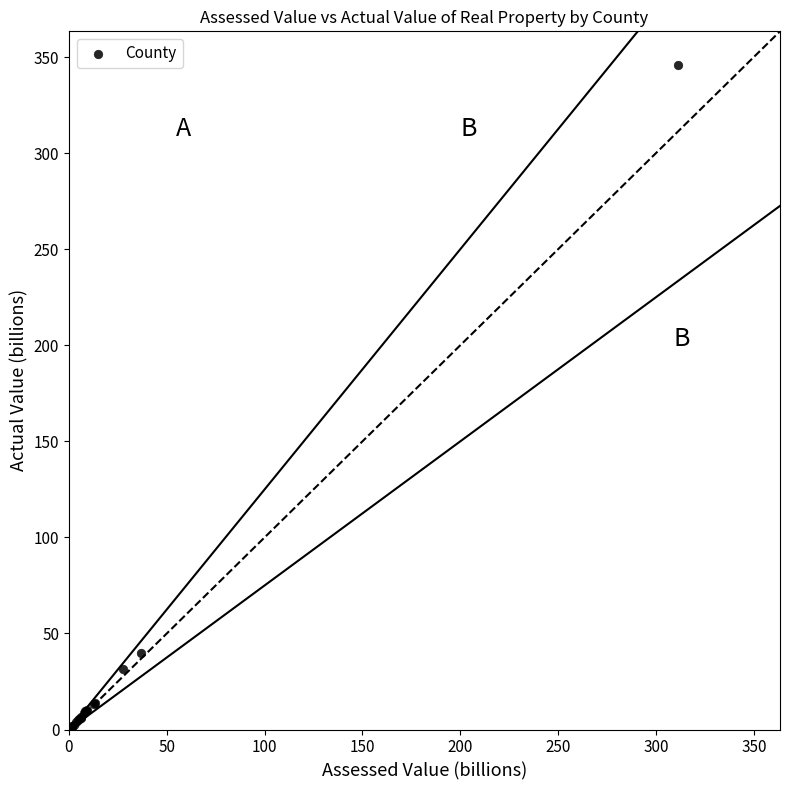

What Y value in the scatter plot is closest to 173?

39.9